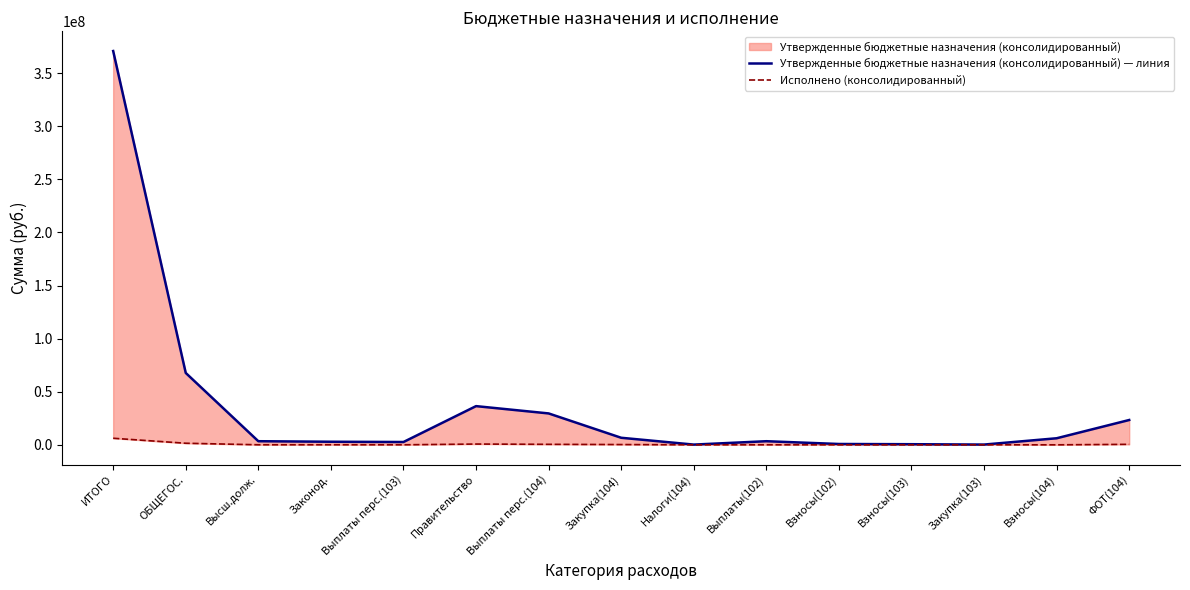

What is the maximum value for Исполнено (консолидированный)?

6187465.1